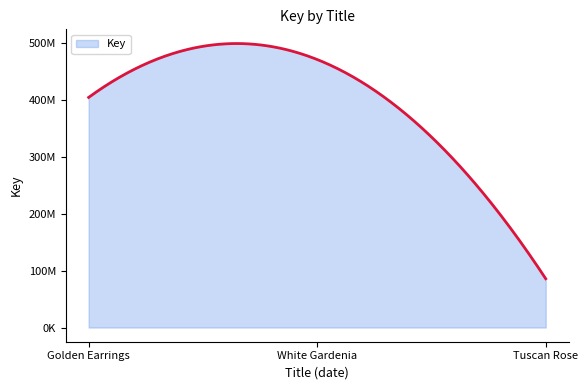

Does the chart have visible grid lines?

No